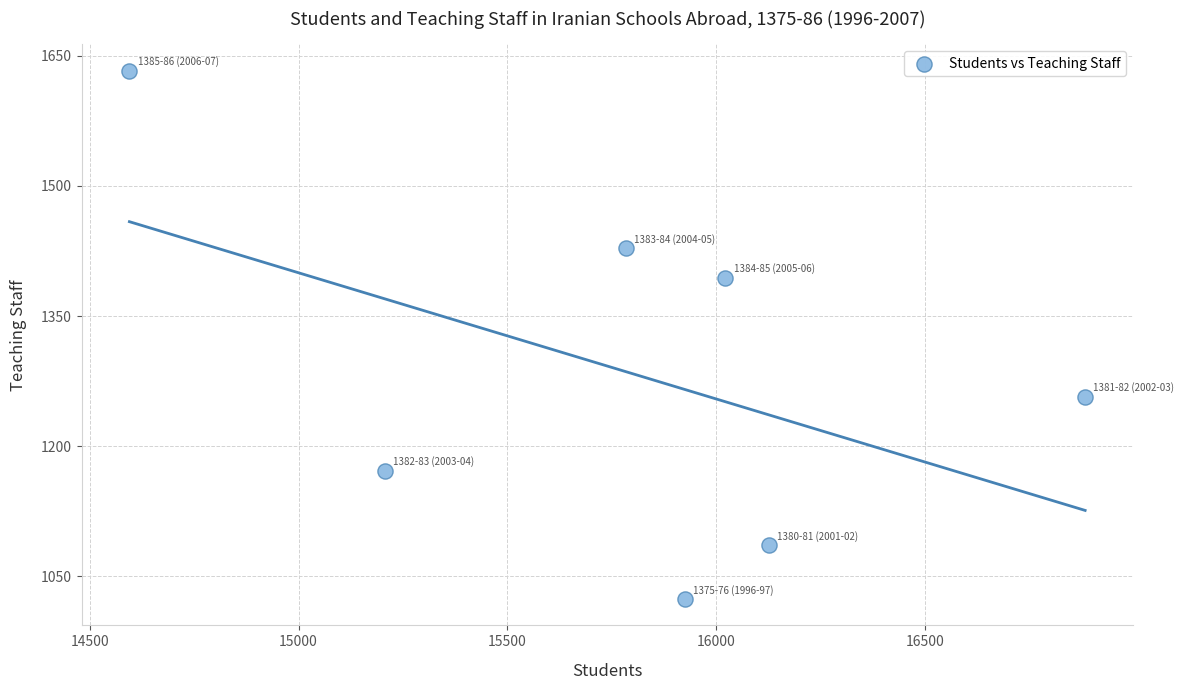

What is the average Y value?

1285